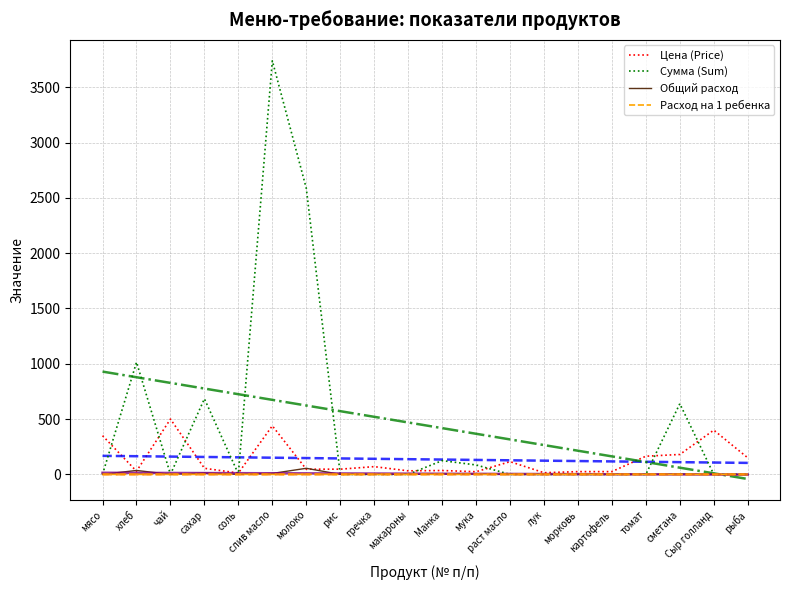

True or false: Сумма (Sum) has more than 1 interior local peaks.

True